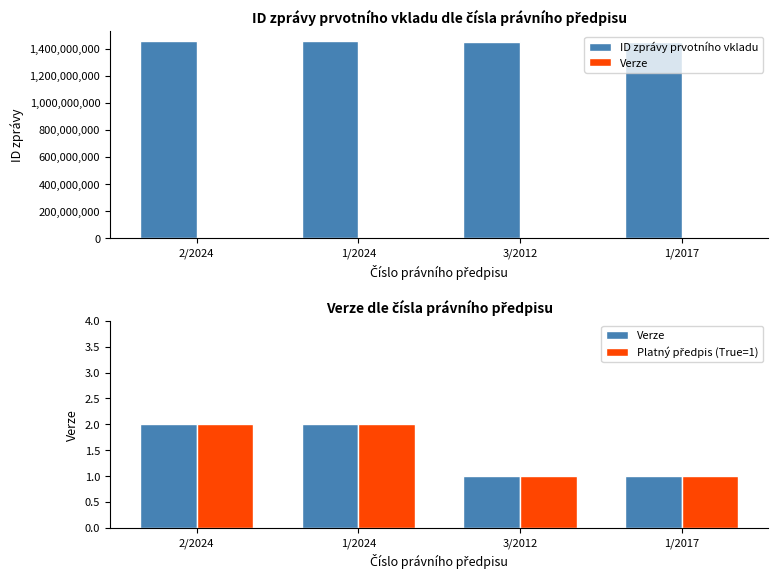

Reading left to right, extract all data points from this chart.

ID zprávy prvotního vkladu: 1456444601	1456441729	1448511750	1448501663
Verze: 2	2	1	1
Platný předpis (True=1): 2	2	1	1